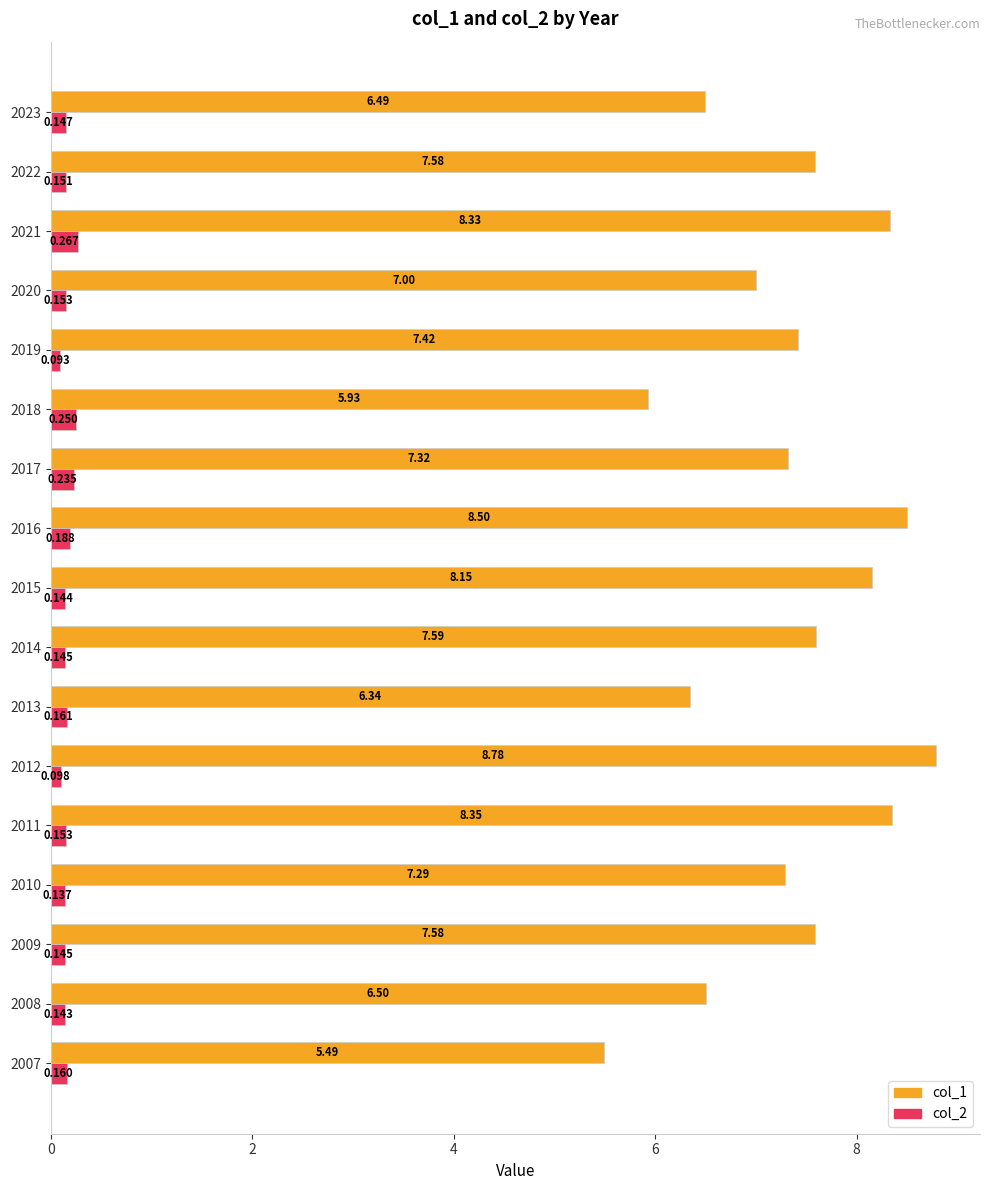

At which label is col_1 closest to 7?

2020